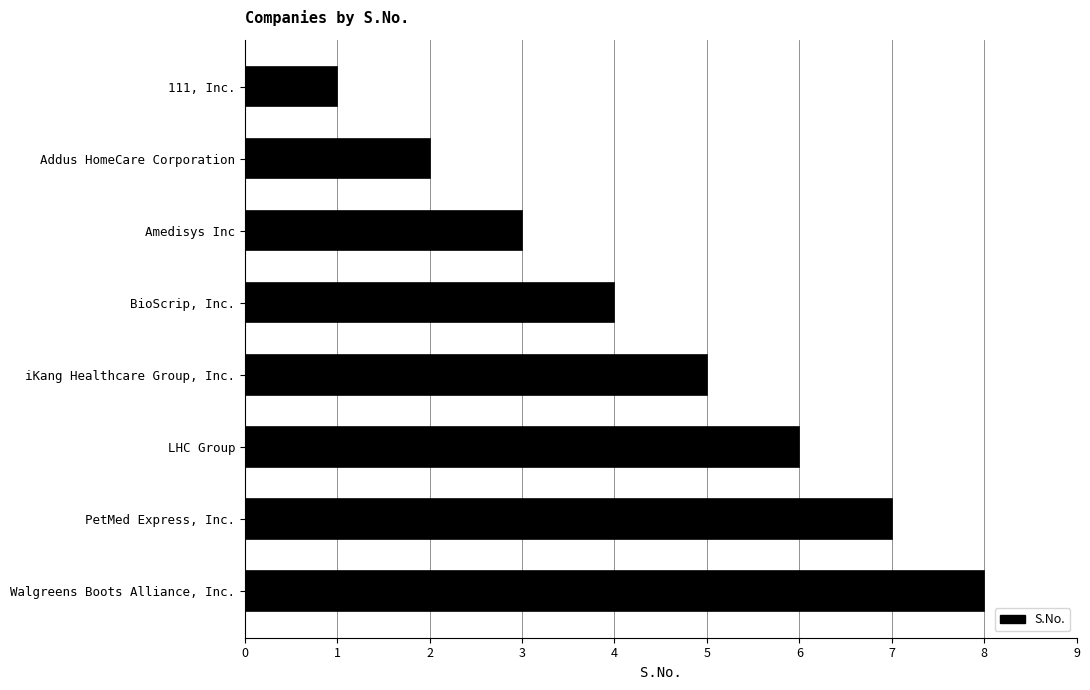

Rank the categories by value from lowest to highest.

111, Inc., Addus HomeCare Corporation, Amedisys Inc, BioScrip, Inc., iKang Healthcare Group, Inc., LHC Group, PetMed Express, Inc., Walgreens Boots Alliance, Inc.